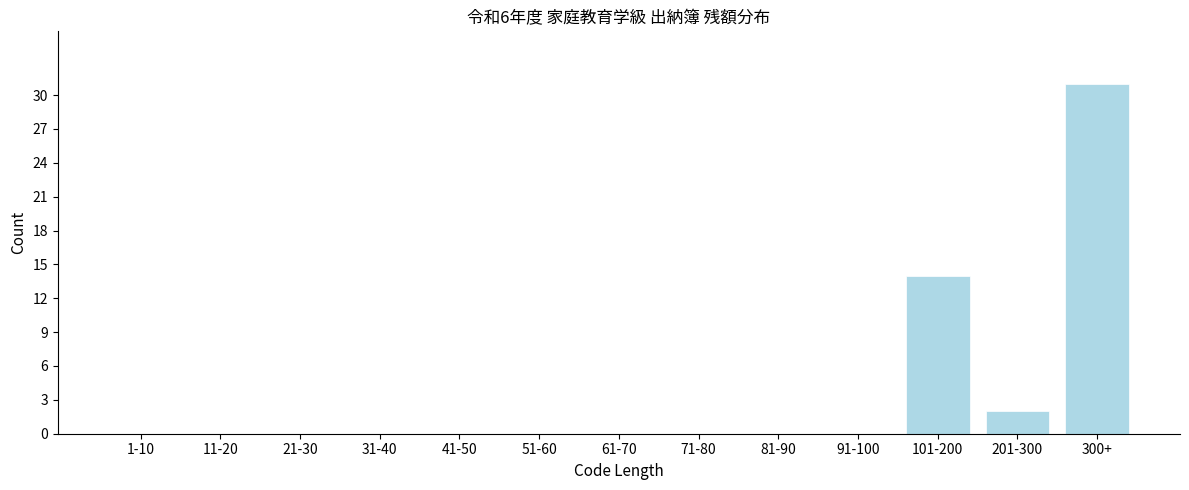

Reading left to right, extract all data points from this chart.

1-10=0	11-20=0	21-30=0	31-40=0	41-50=0	51-60=0	61-70=0	71-80=0	81-90=0	91-100=0	101-200=14	201-300=2	300+=31